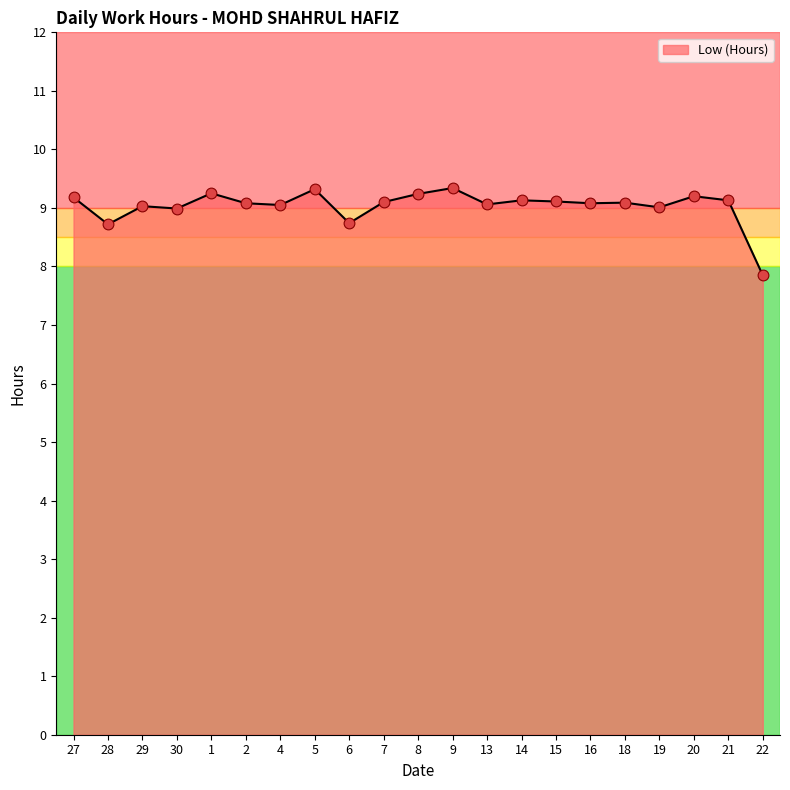

Approximately how many times larger is the value at 22 compared to 18?

0.9